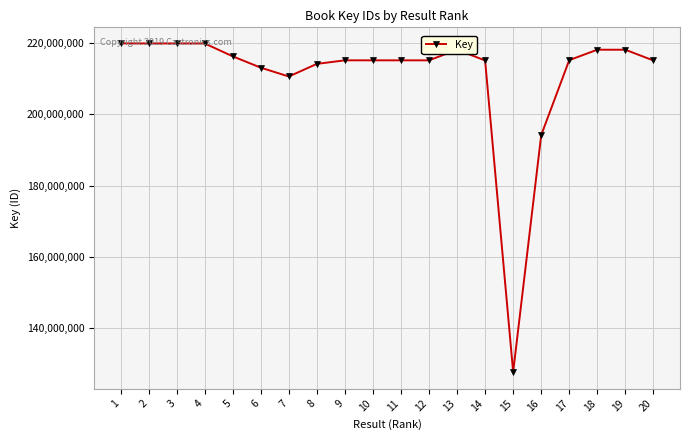

What is the ratio of the value at 11 to the value at 18?

1.0